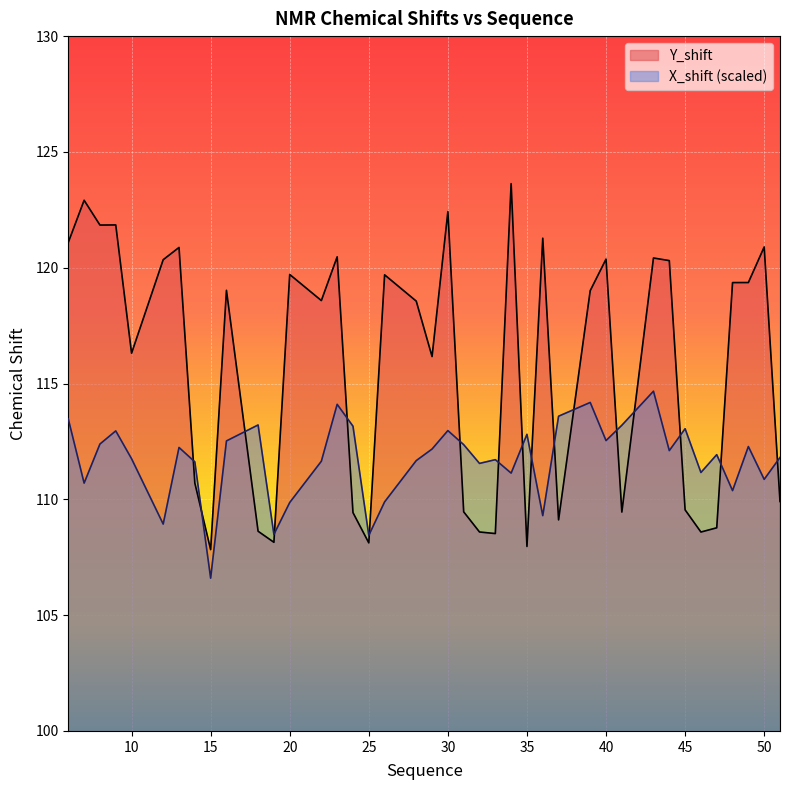

Which series has the largest range (max minus min)?

Y_shift